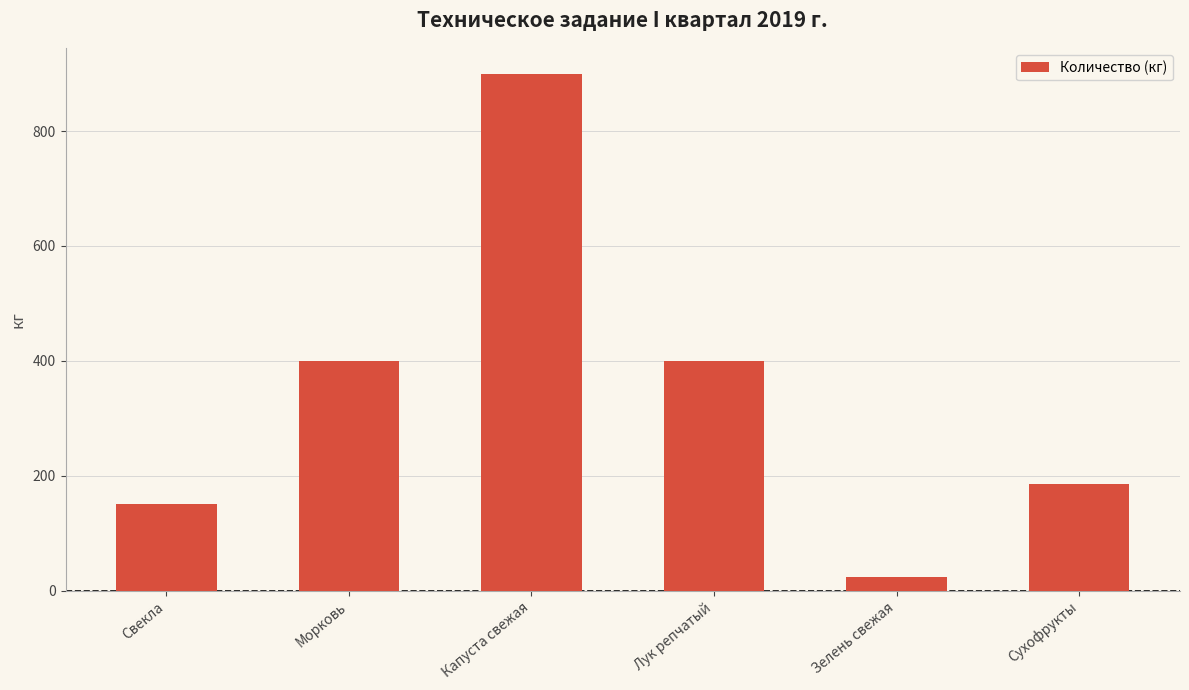

Reading left to right, extract all data points from this chart.

Свекла=150	Морковь=400	Капуста свежая=900	Лук репчатый=400	Зелень свежая=24	Сухофрукты=186